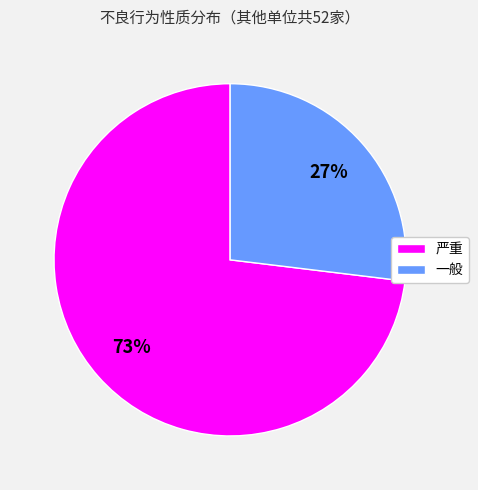

How many slices are in this pie chart?

2